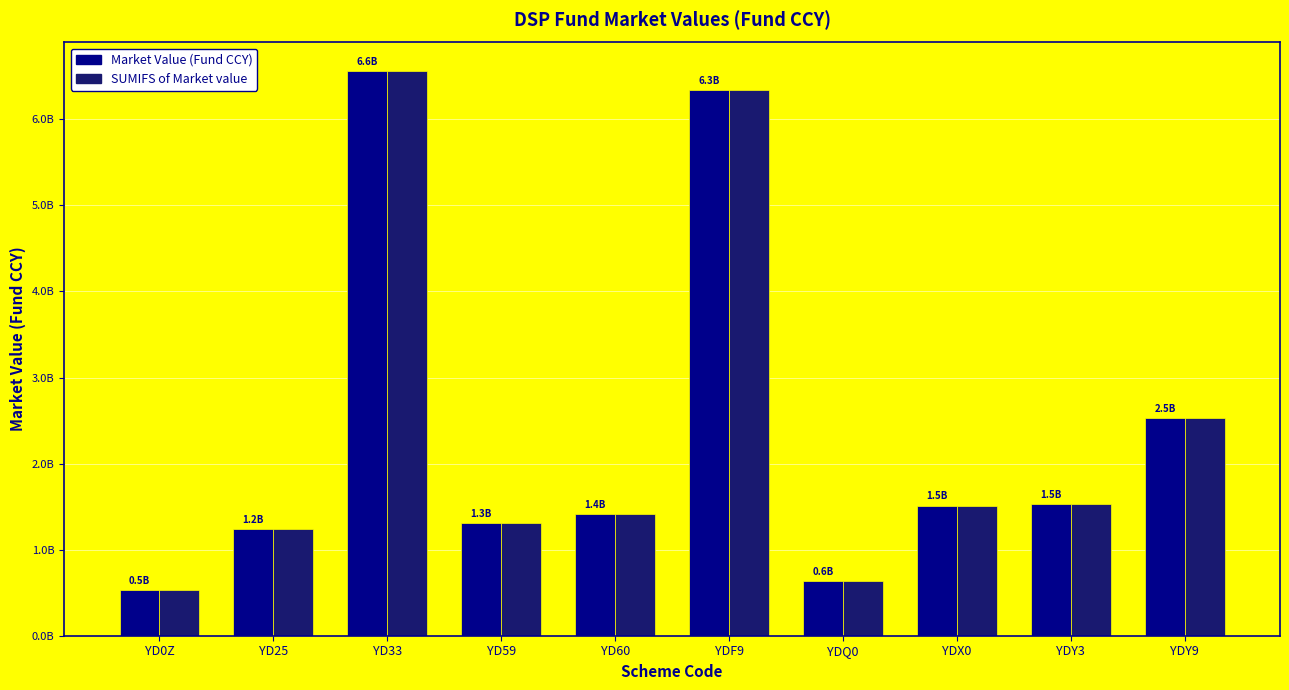

Is the value of SUMIFS of Market value at YDF9 greater than the value of Market Value (Fund CCY) at YDF9?

No